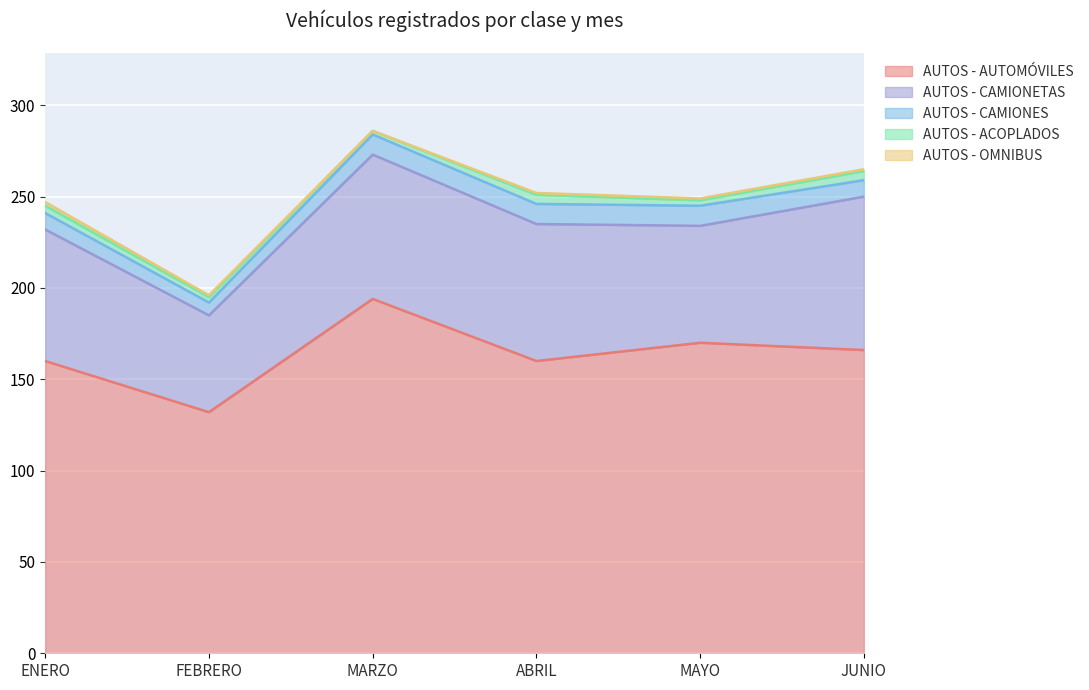

What is the label of the 1st point from the right?

JUNIO